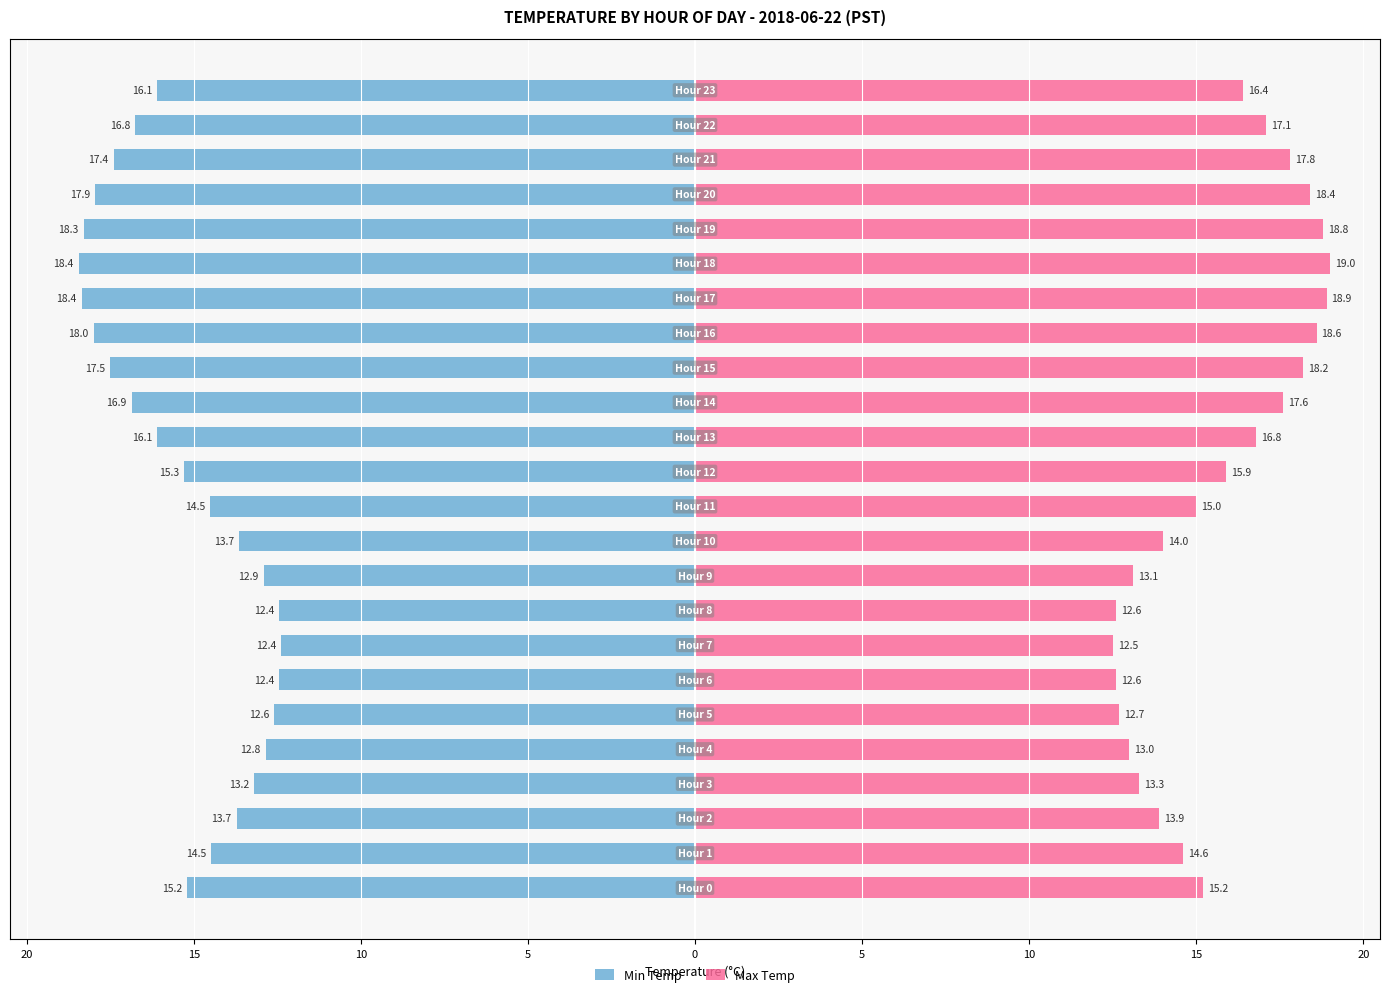

At how many categories does at least one series exceed -17?

24